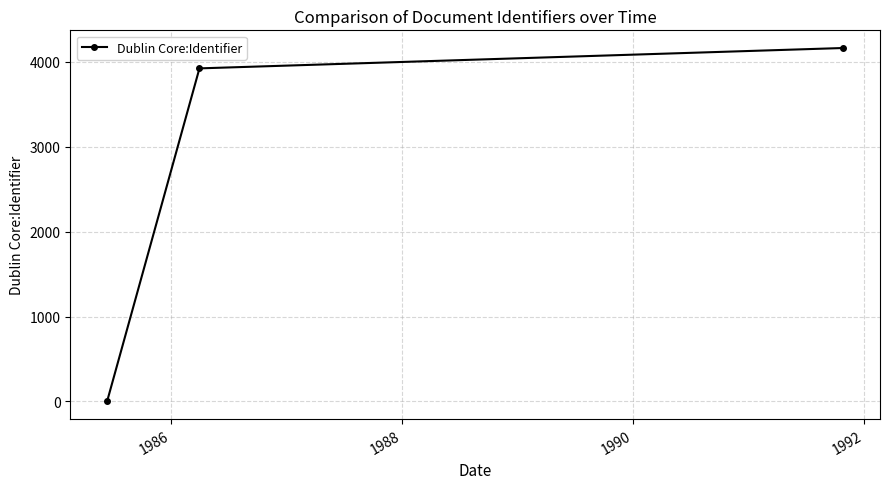

What is the greatest value displayed?

4164